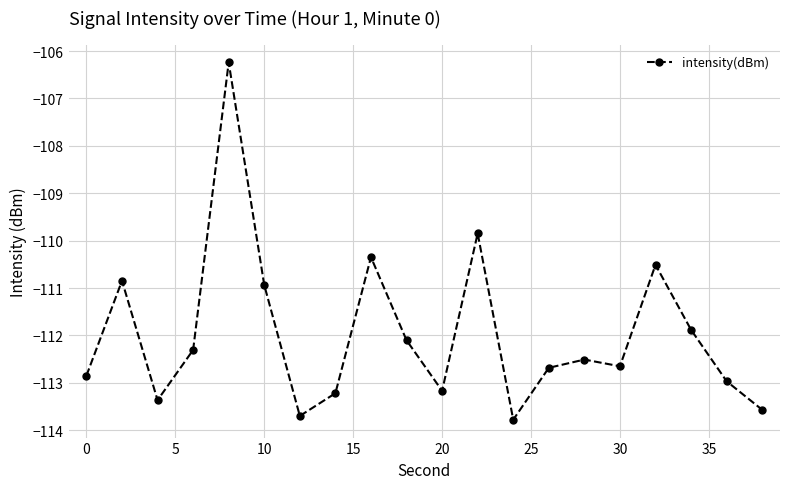

True or false: there are more than 0 points higher than both neighbors.

True